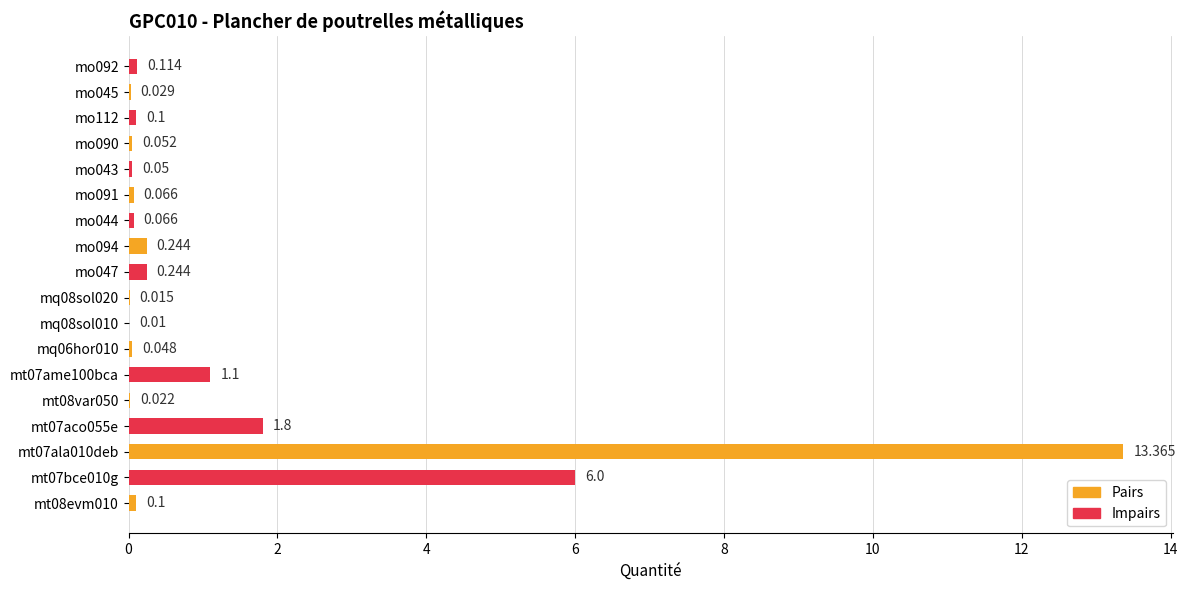

Count the number of categories in the chart.

9